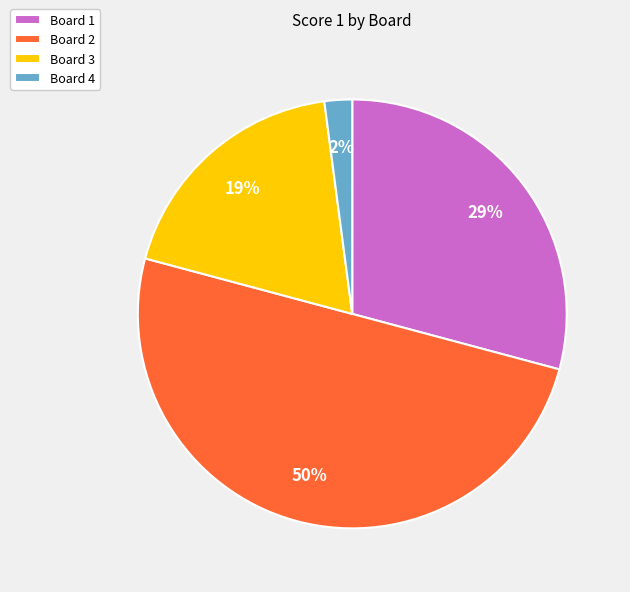

Count the number of slices in the pie.

4